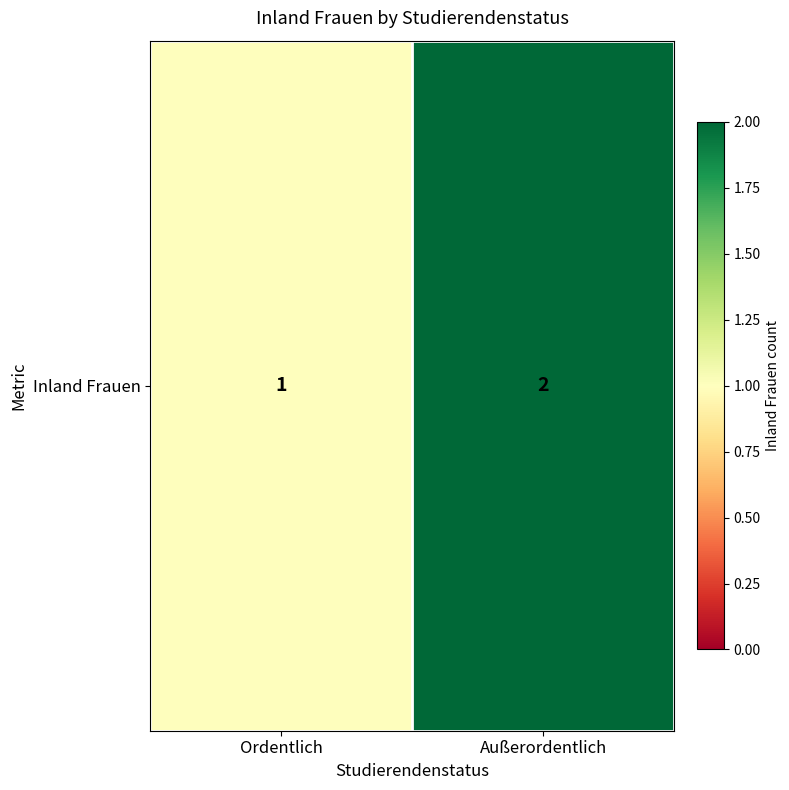

True or false: the data shows 2 at Ordentlich.

False